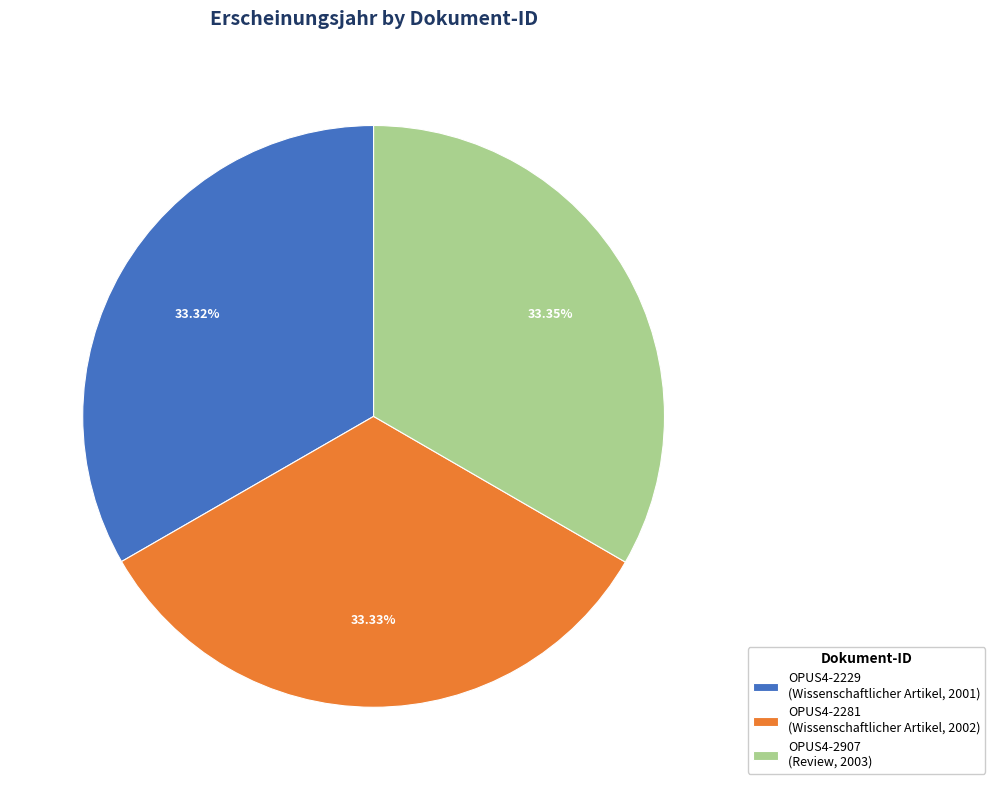

What percentage is the OPUS4-2907 slice, to the nearest percent?

33%